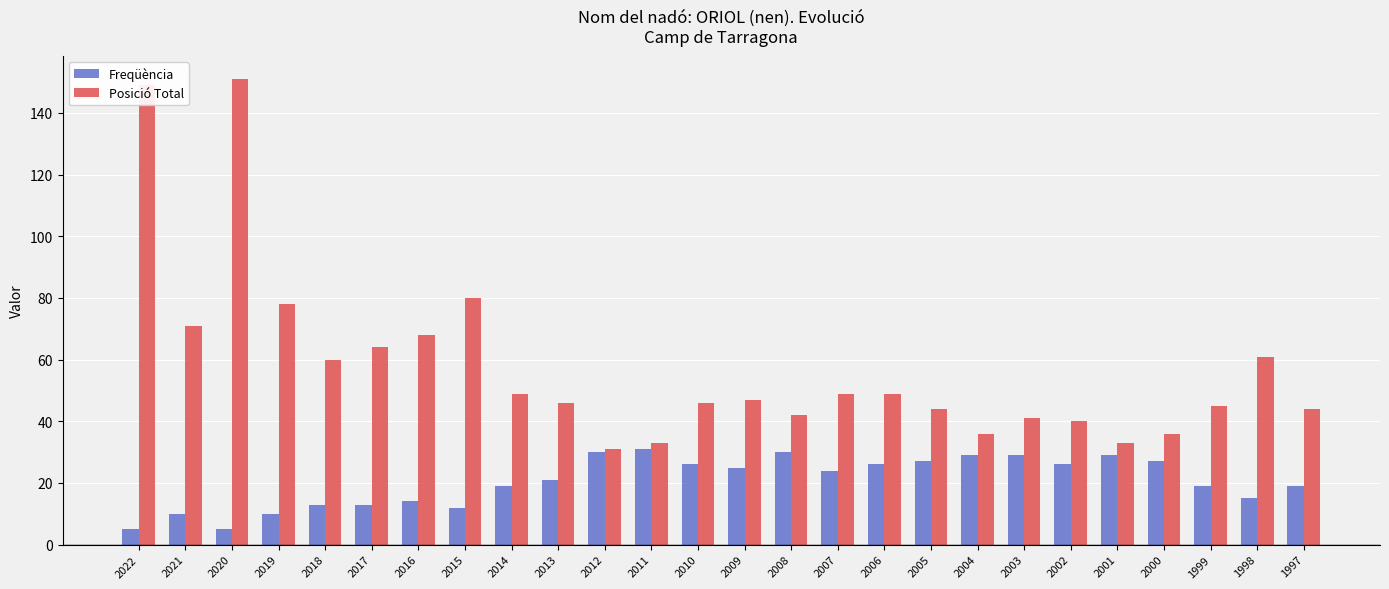

Is the value of Freqüència at 1999 greater than the value of Posició Total at 2013?

No